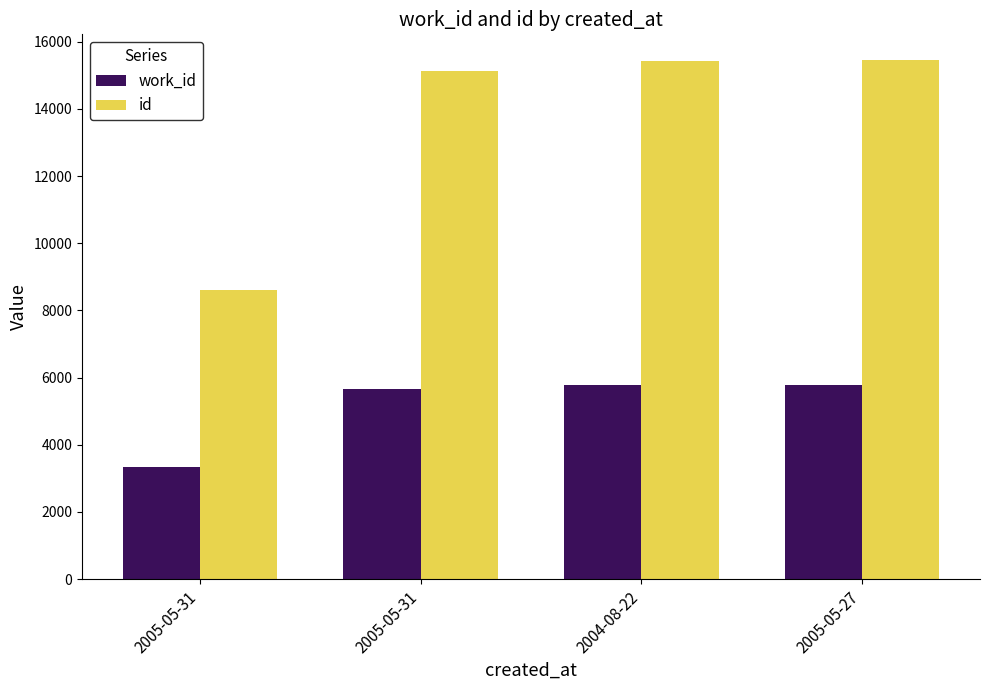

Does the chart contain stacked bars?

No